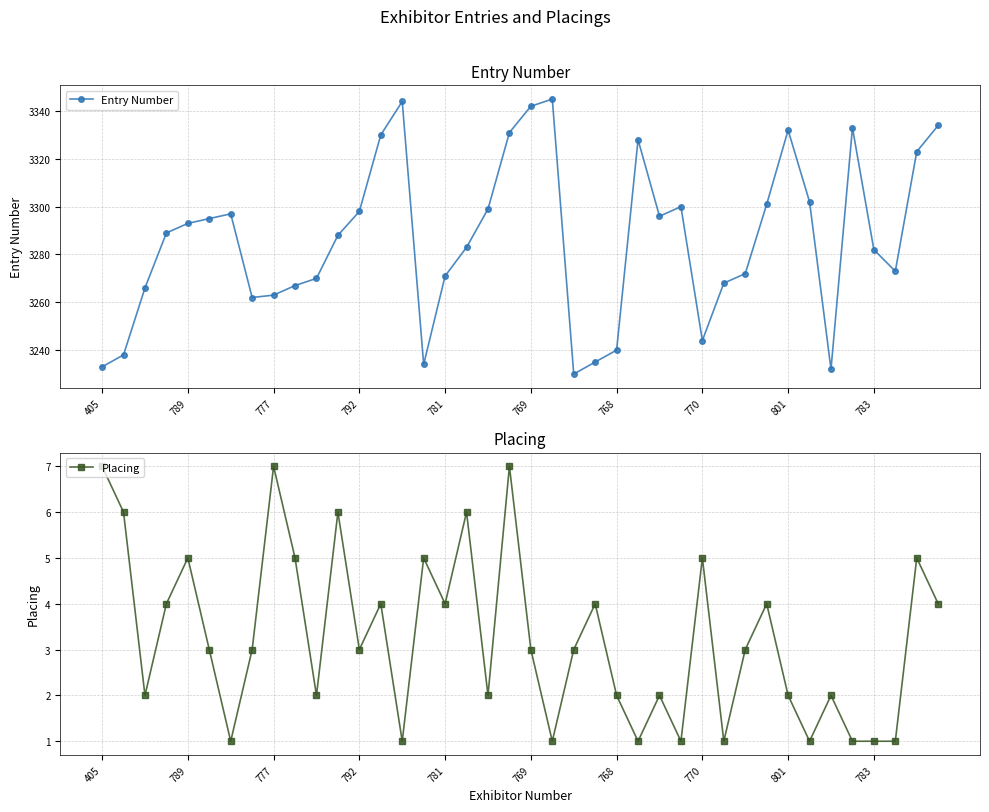

Reading left to right, extract all data points from this chart.

Entry Number: 3233	3238	3266	3289	3293	3295	3297	3262	3263	3267	3270	3288	3298	3330	3344	3234	3271	3283	3299	3331	3342	3345	3230	3235	3240	3328	3296	3300	3244	3268	3272	3301	3332	3302	3232	3333	3282	3273	3323	3334
Placing: 7	6	2	4	5	3	1	3	7	5	2	6	3	4	1	5	4	6	2	7	3	1	3	4	2	1	2	1	5	1	3	4	2	1	2	1	1	1	5	4